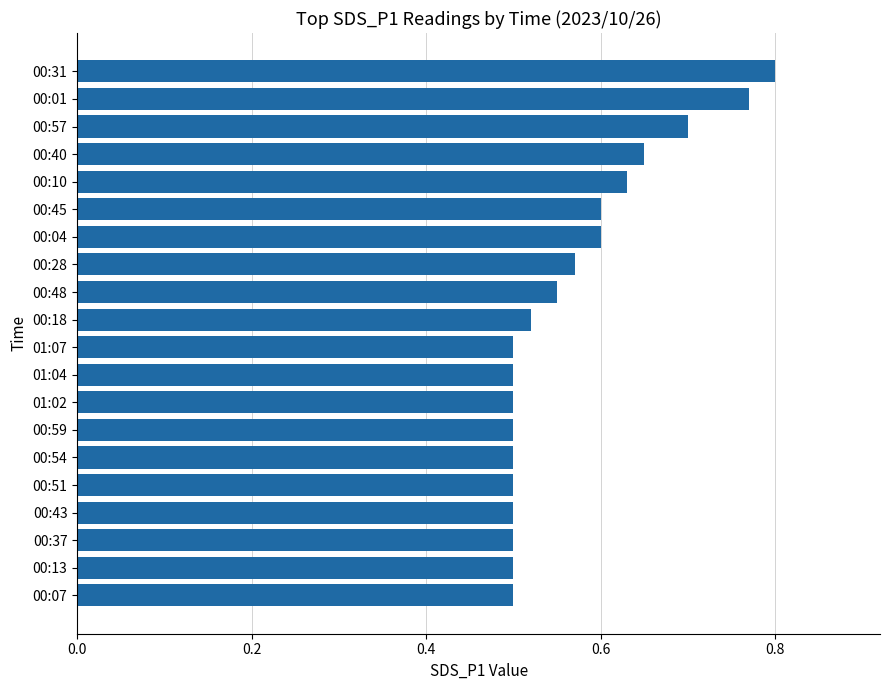

At which category does the chart reach its peak across all series?

00:31